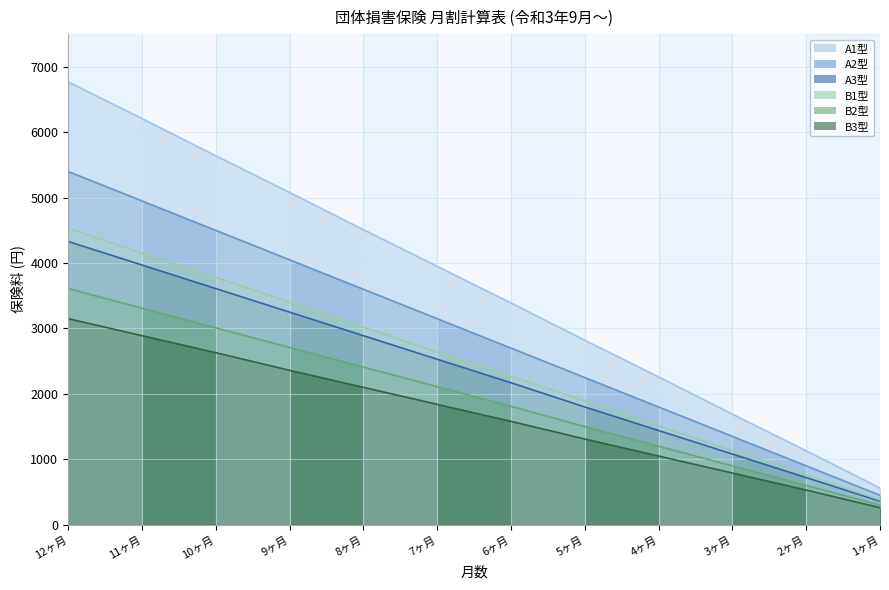

How many lines are shown in the chart?

6